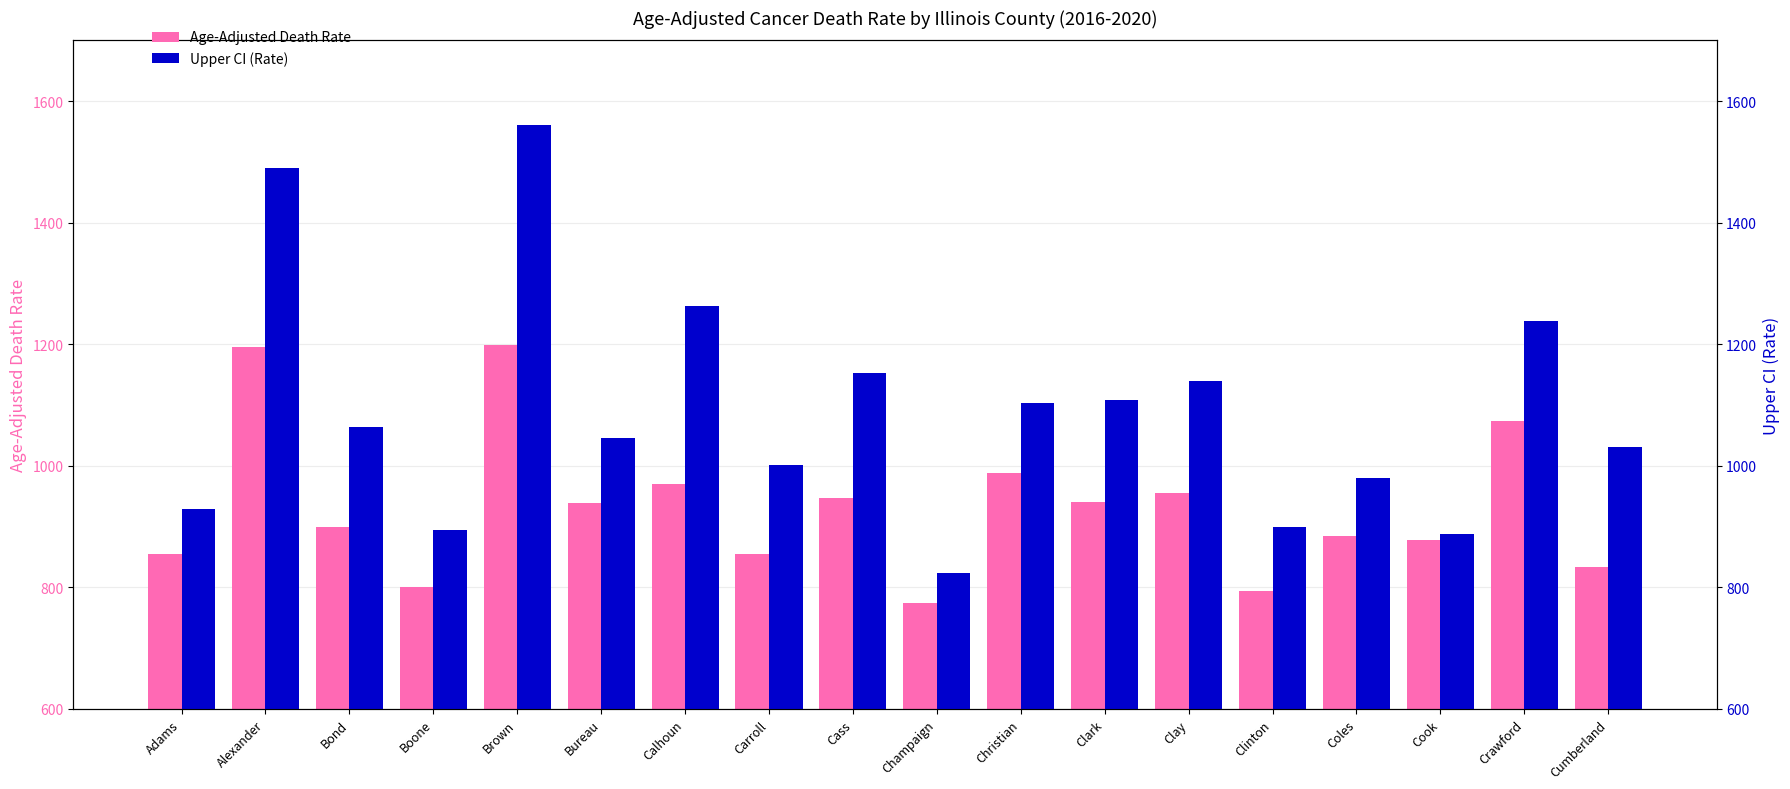

Which series has the largest total across all categories?

Upper CI (Rate)